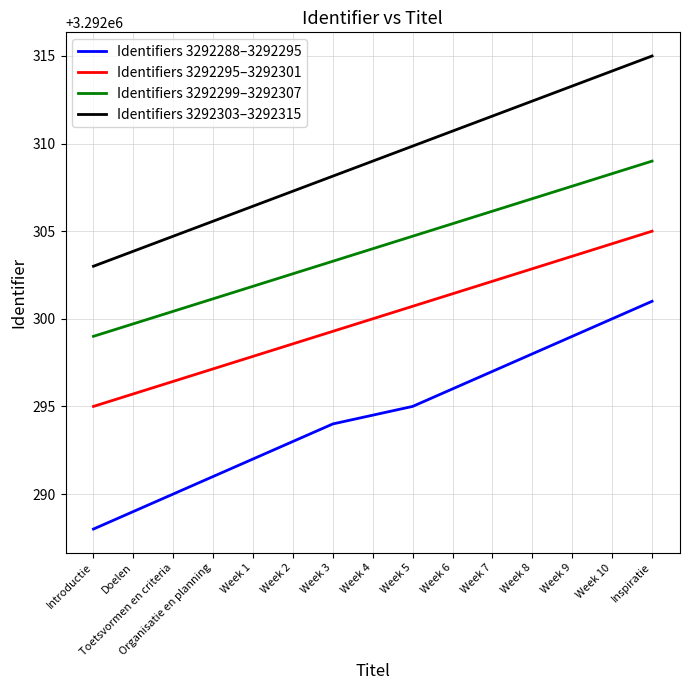

True or false: Identifiers 3292295–3292301 and Identifiers 3292299–3292307 cross at least once.

False